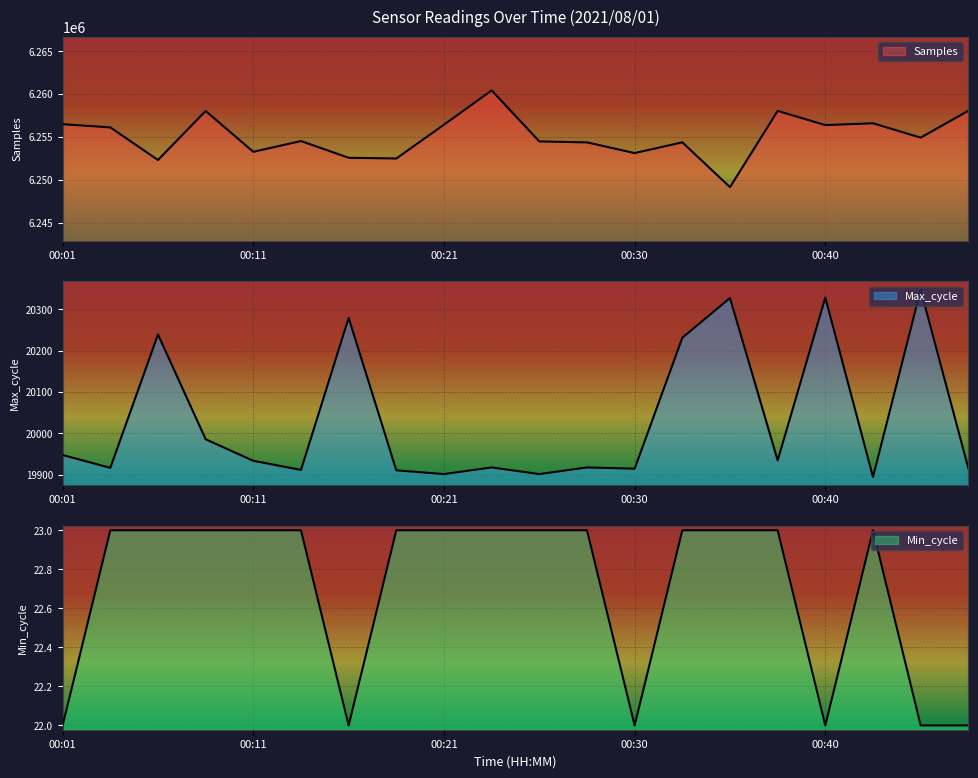

What are all the series names shown in the legend?

Samples, Max_cycle, Min_cycle